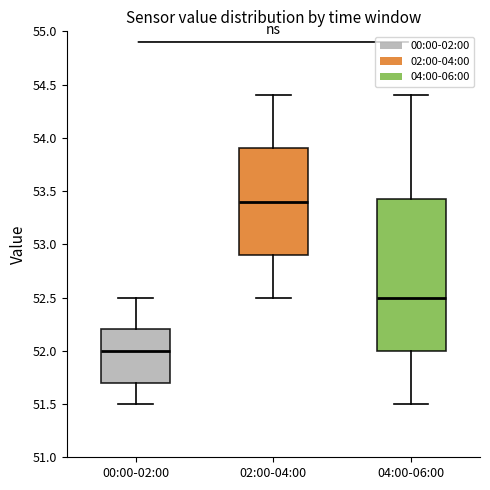

Which box is the tallest, from its lower edge to its upper edge?

04:00-06:00